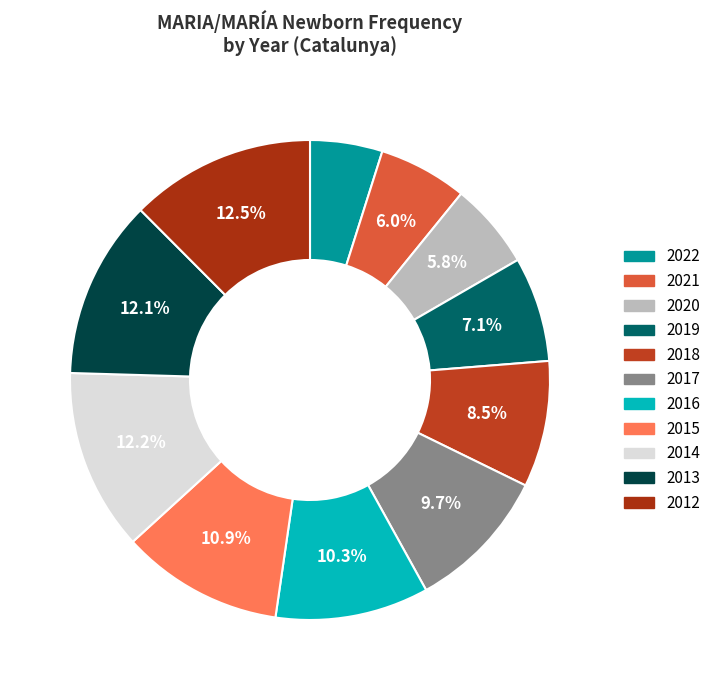

To the nearest percent, what is the average slice percentage?

9%